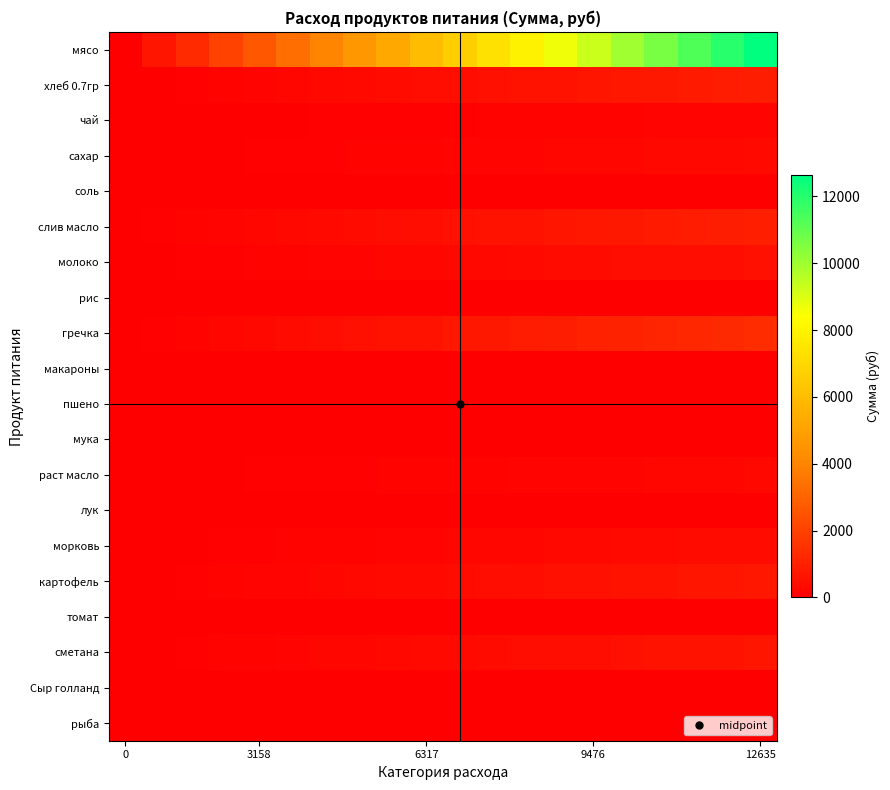

What is the maximum value shown in the chart?

12635.0